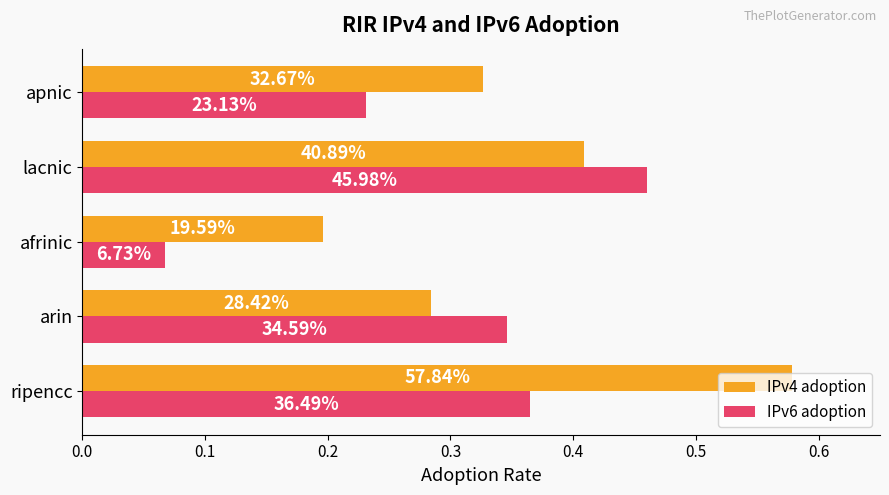

What is the difference between the maximum and minimum values in the IPv4 adoption series?

0.4